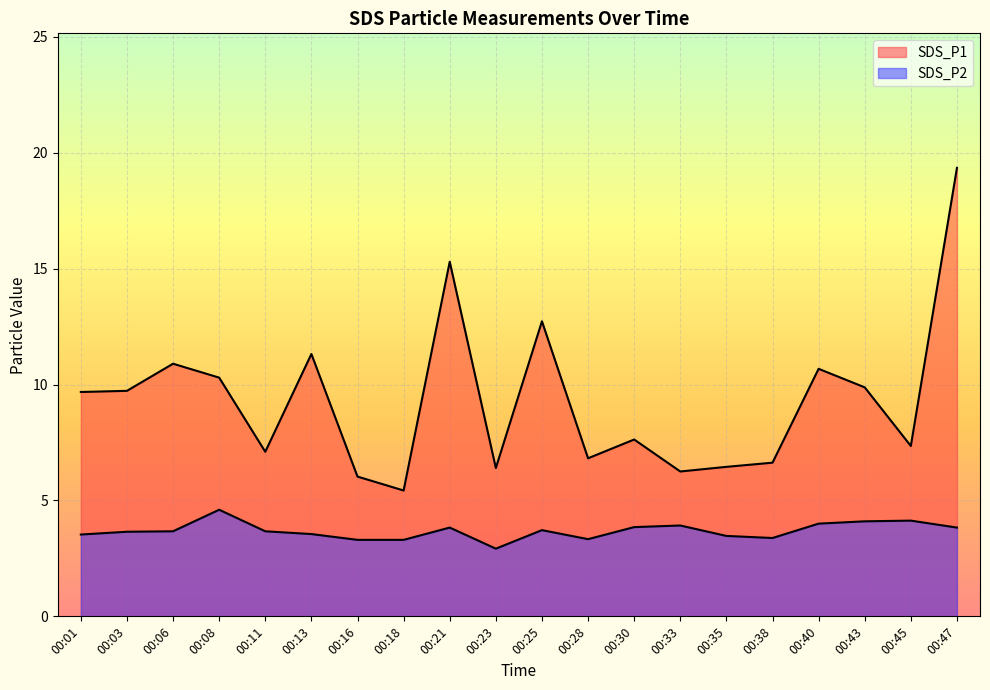

What is the sum of all SDS_P2 values?

73.8